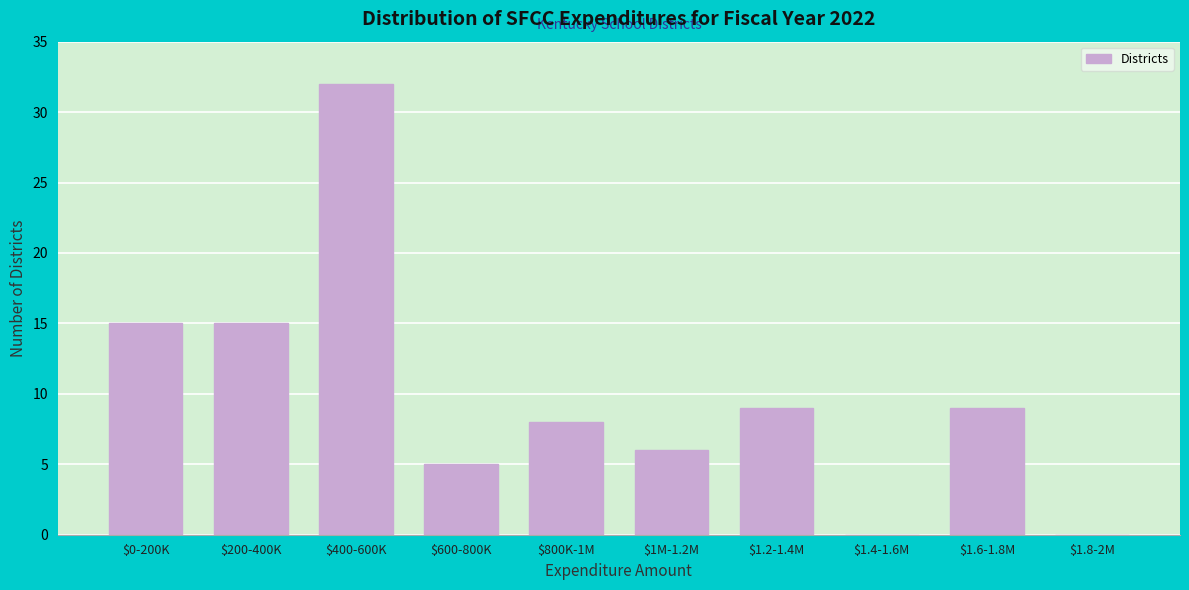

What is the sum of all values?

99